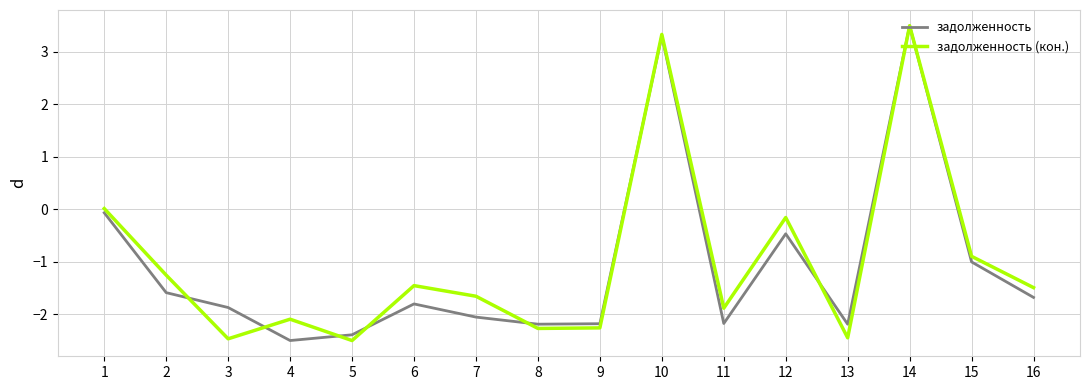

How many values in the задолженность (кон.) series are below -1?

11